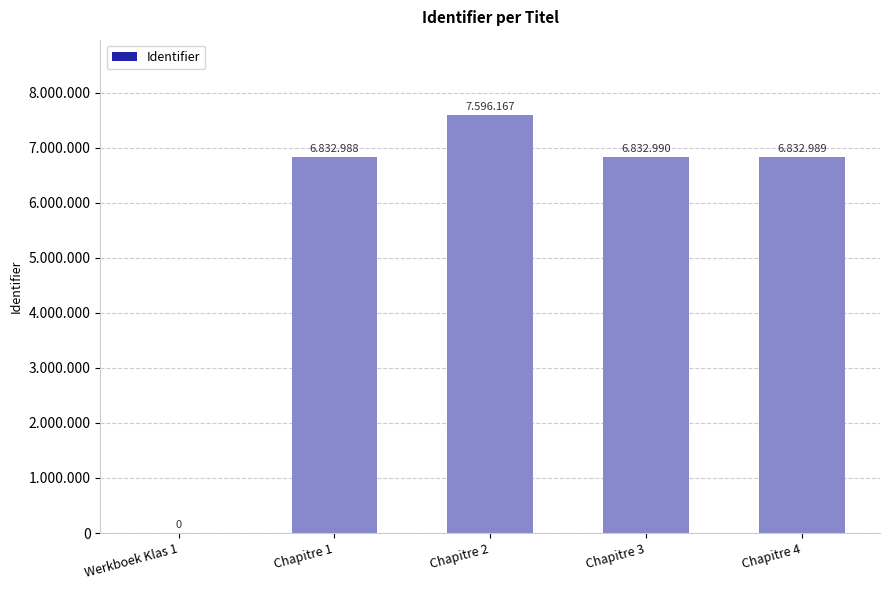

Are the bars horizontal?

No